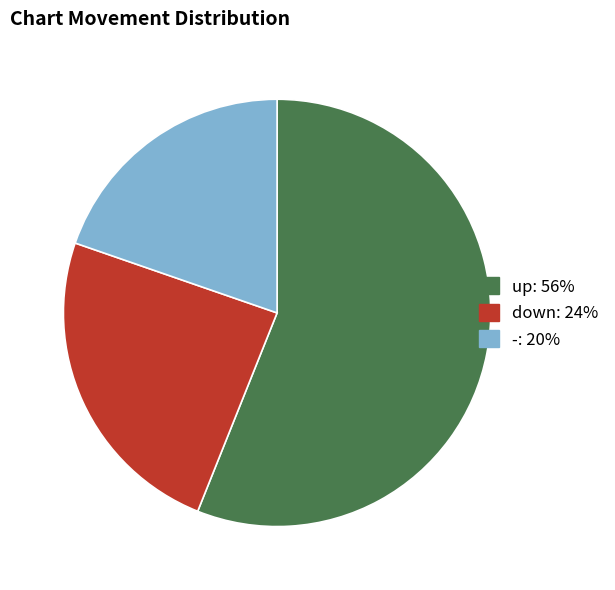

Count the number of slices in the pie.

3